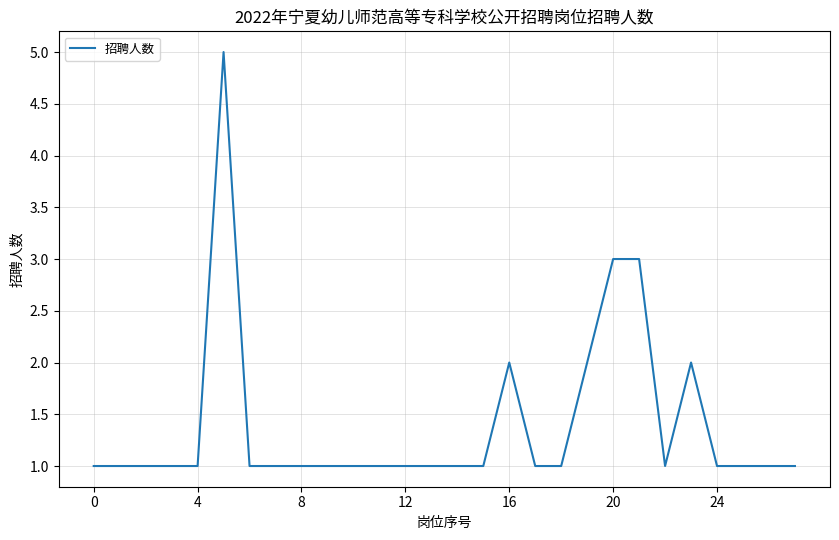

What is the maximum value shown in the chart?

5